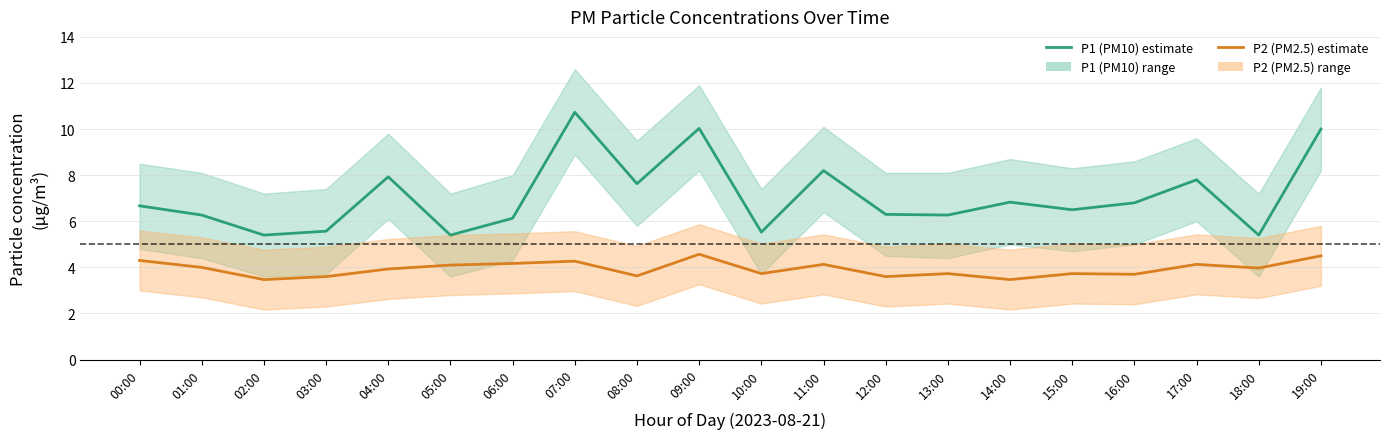

What is the lowest value of the P2 (PM2.5) series?

3.5